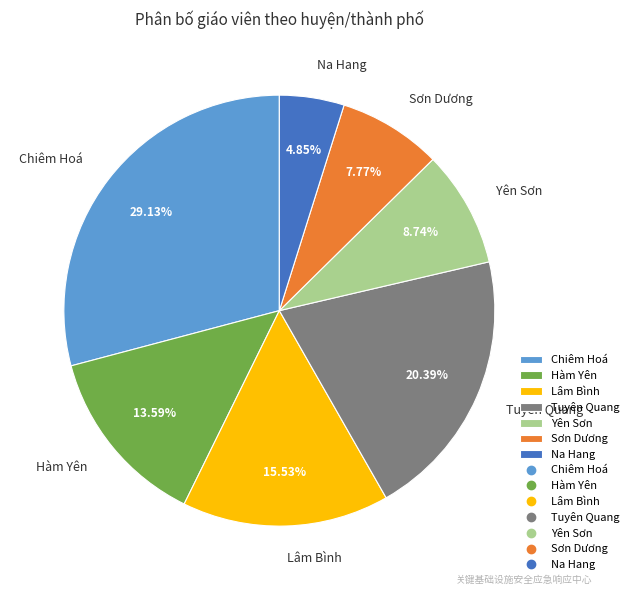

How many slices are in this pie chart?

7